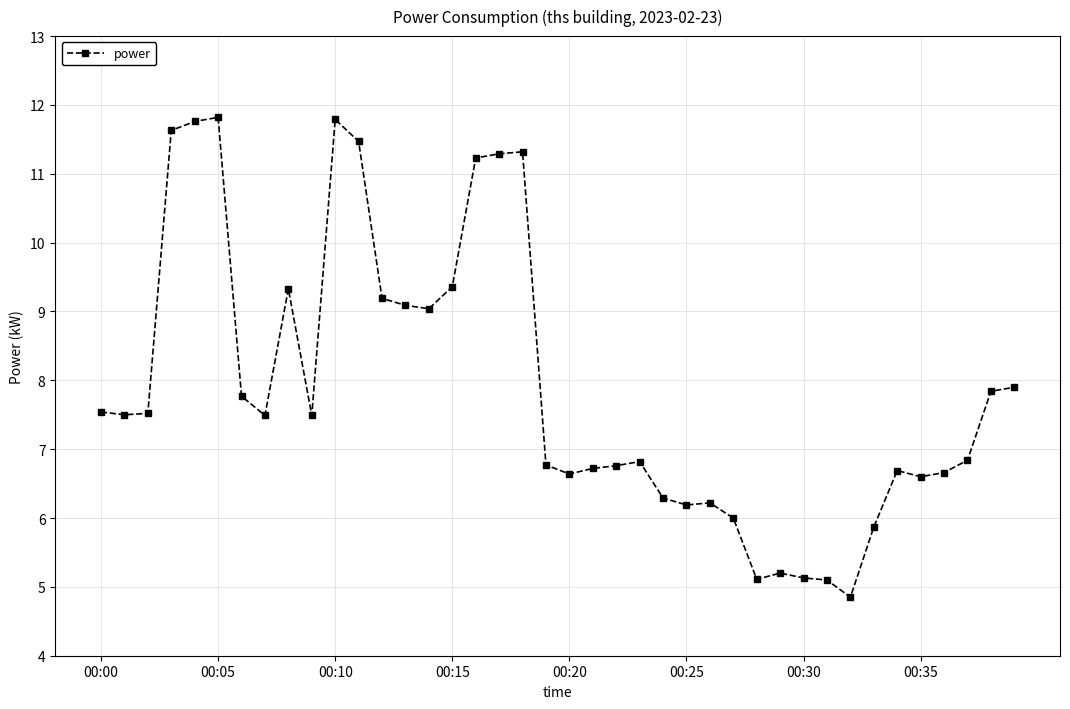

What is the maximum value shown in the chart?

11.8